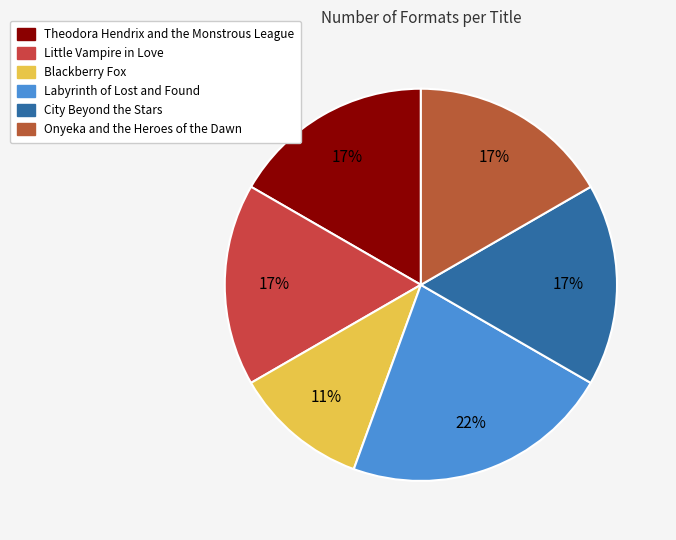

To the nearest percent, what portion does Blackberry Fox represent?

11%